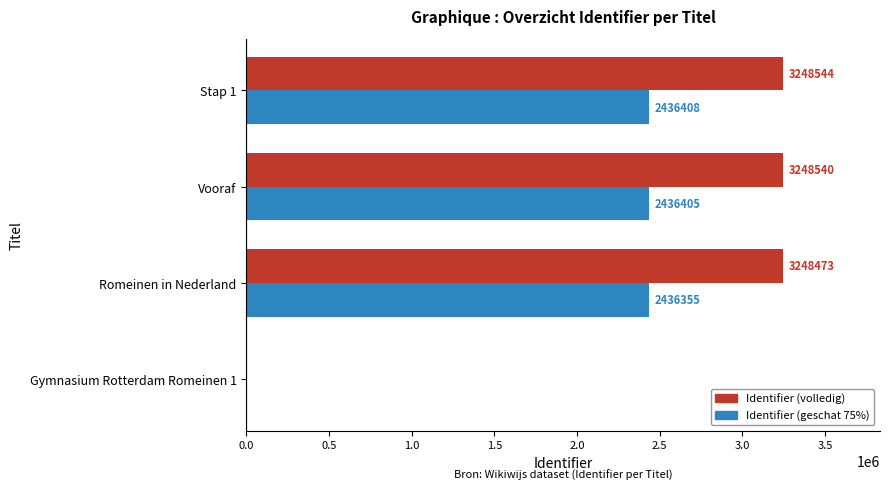

Which series has the largest total across all categories?

Identifier (volledig)